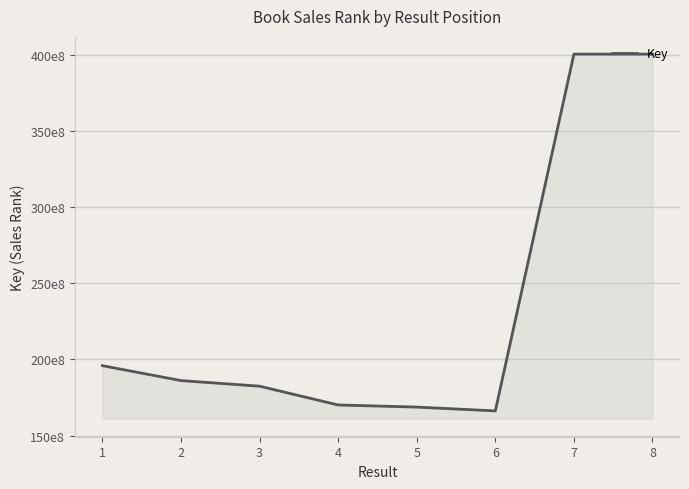

Which has a higher value, 4 or 7?

7